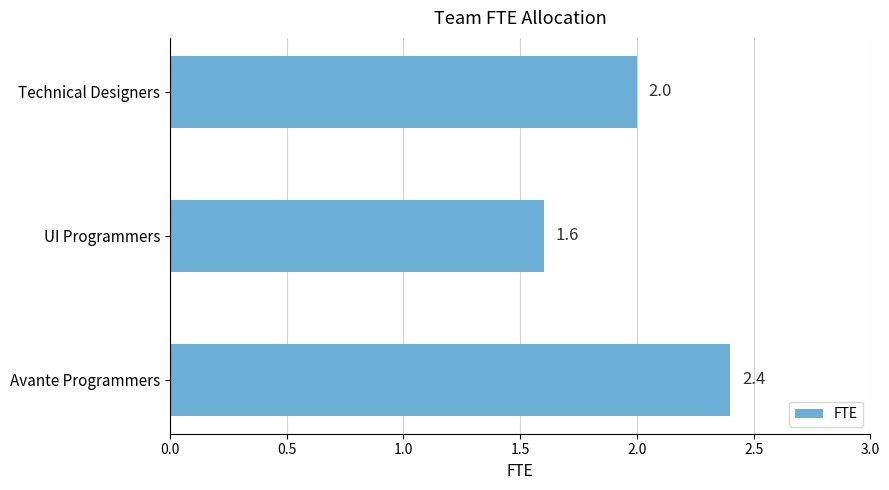

What is the ratio of the value at Avante Programmers to the value at Technical Designers?

1.2